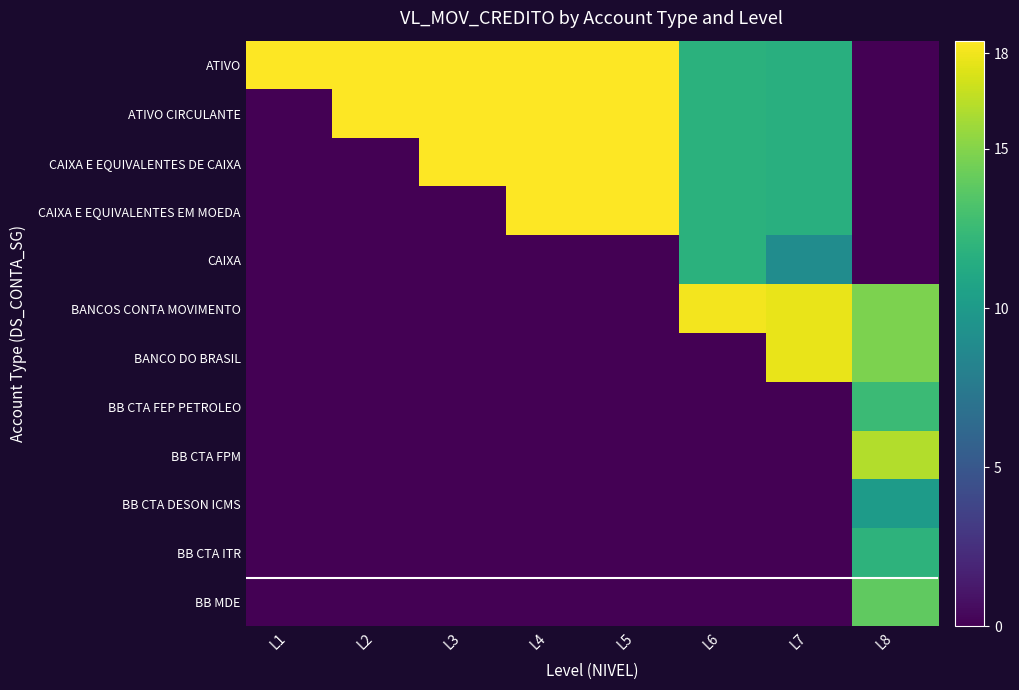

Count the number of data series in this chart.

12